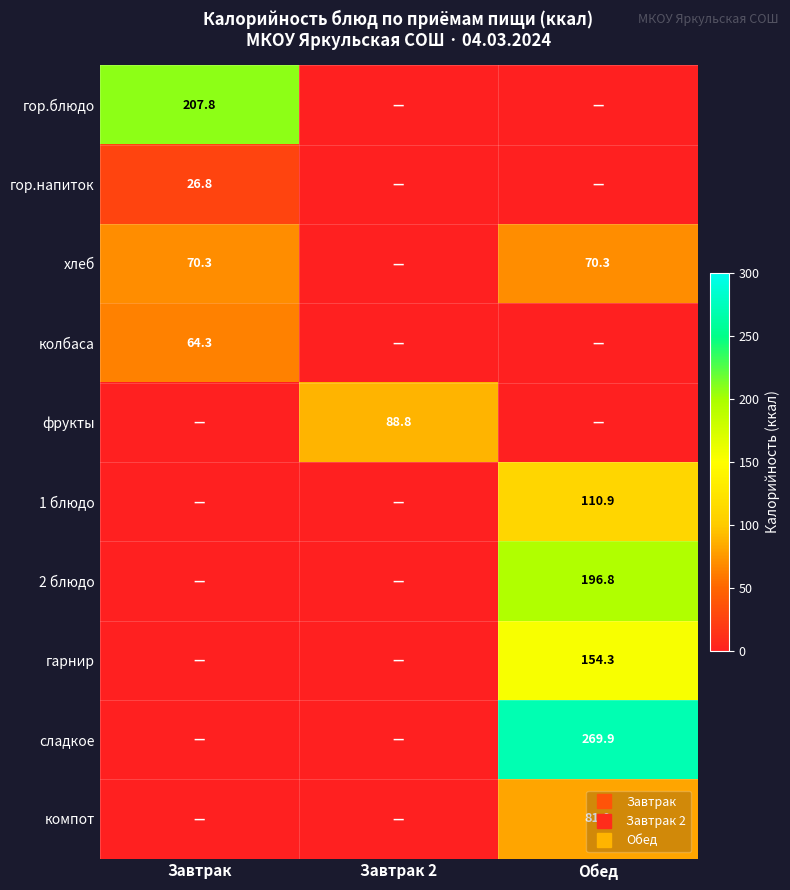

What is the total value across all series at Завтрак 2?

88.8